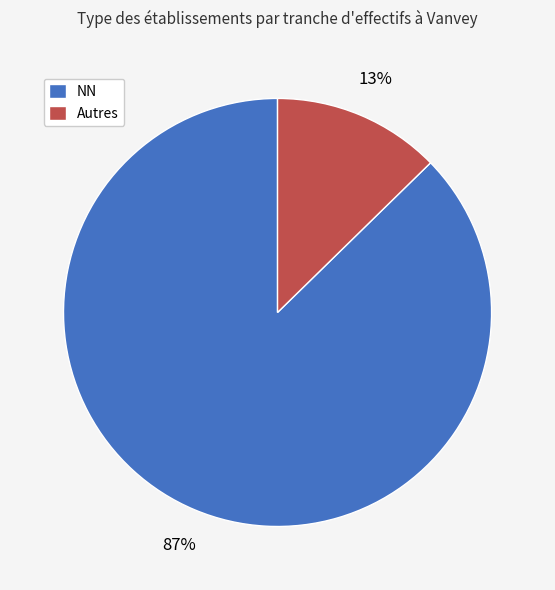

The NN slice represents 87% of the pie. True or false?

True